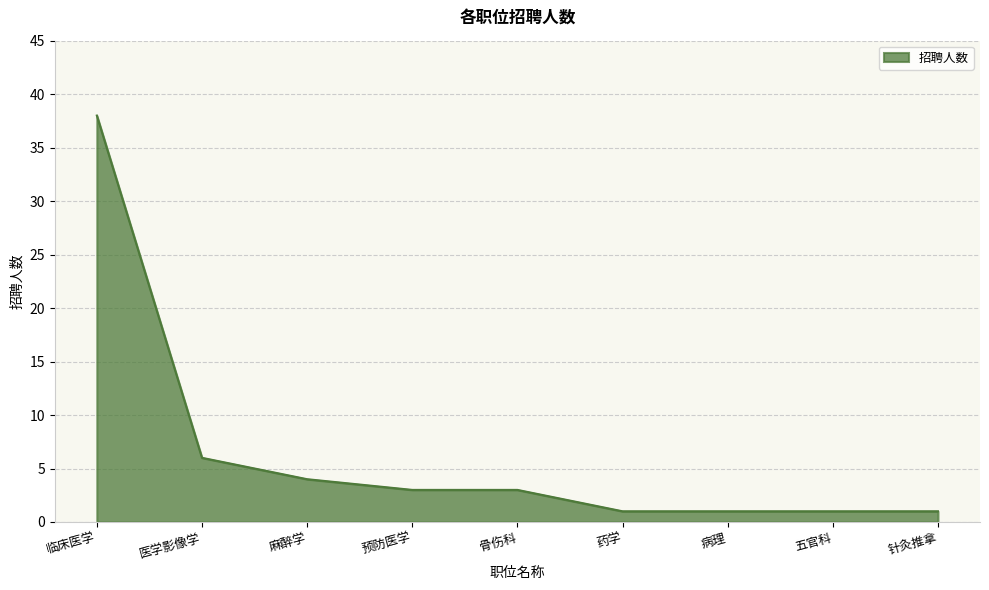

How many distinct data groups are displayed?

1